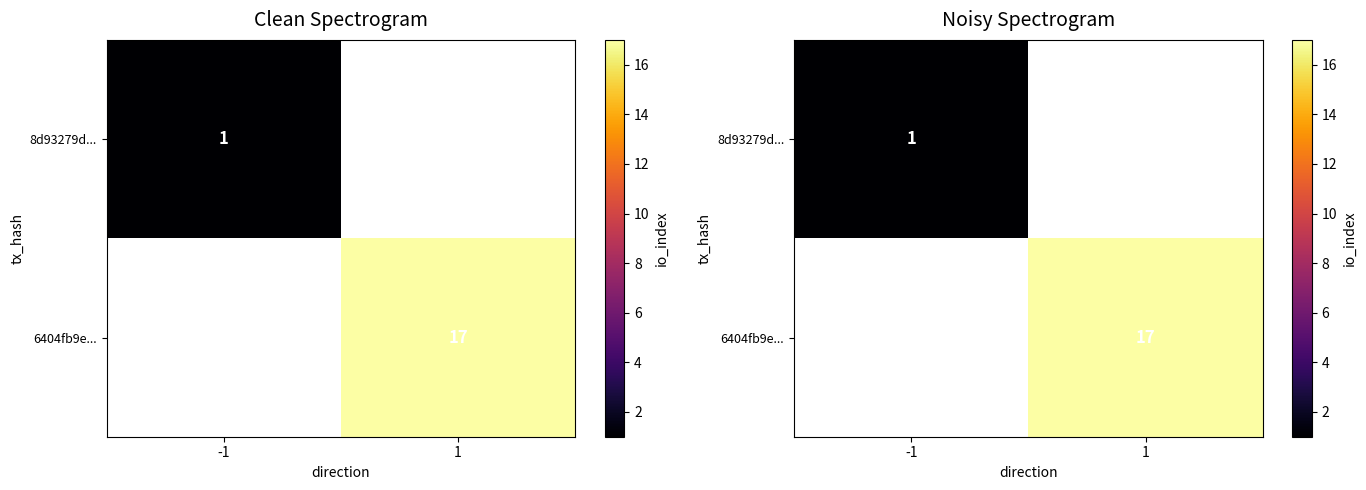

Rank the series by their average value, from highest to lowest.

8d93279d..., 6404fb9e...